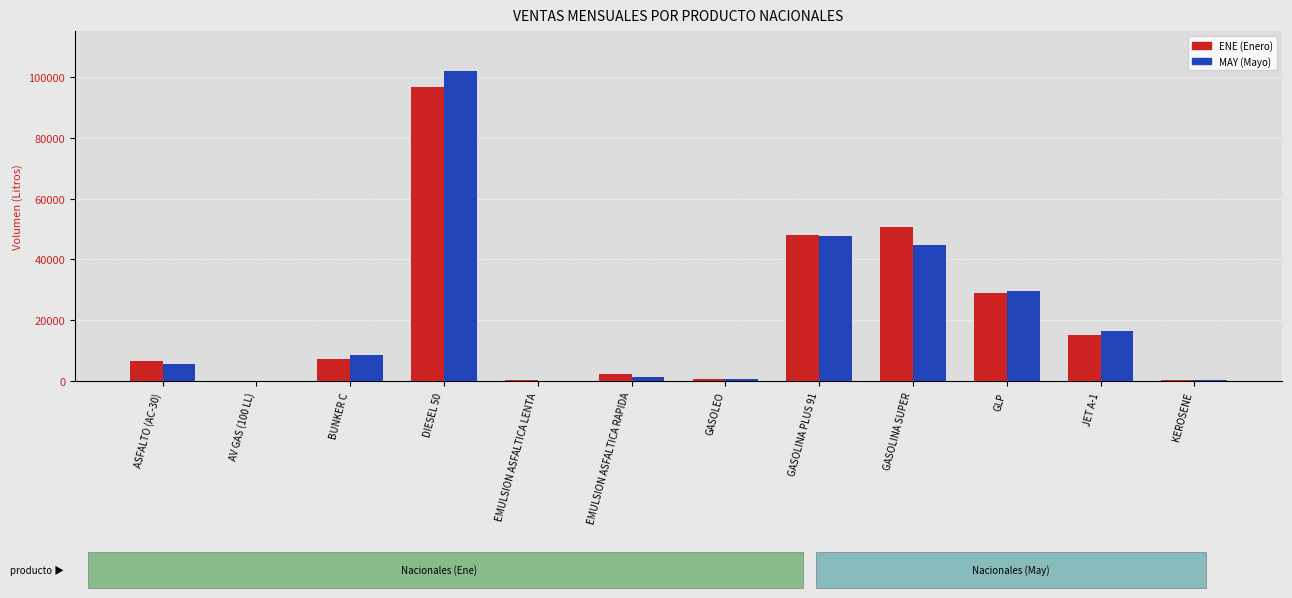

Are the bars horizontal?

No